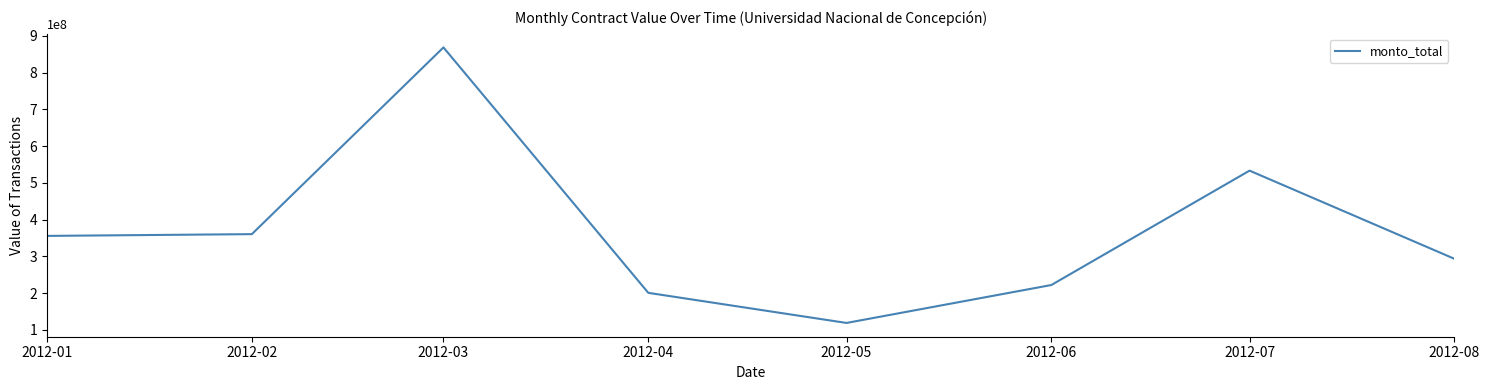

Reading left to right, list all the values displayed in this chart.

2012-01=355696550	2012-02=360467775	2012-03=868289905	2012-04=200848000	2012-05=118960495	2012-06=222102232	2012-07=533193409	2012-08=293461900